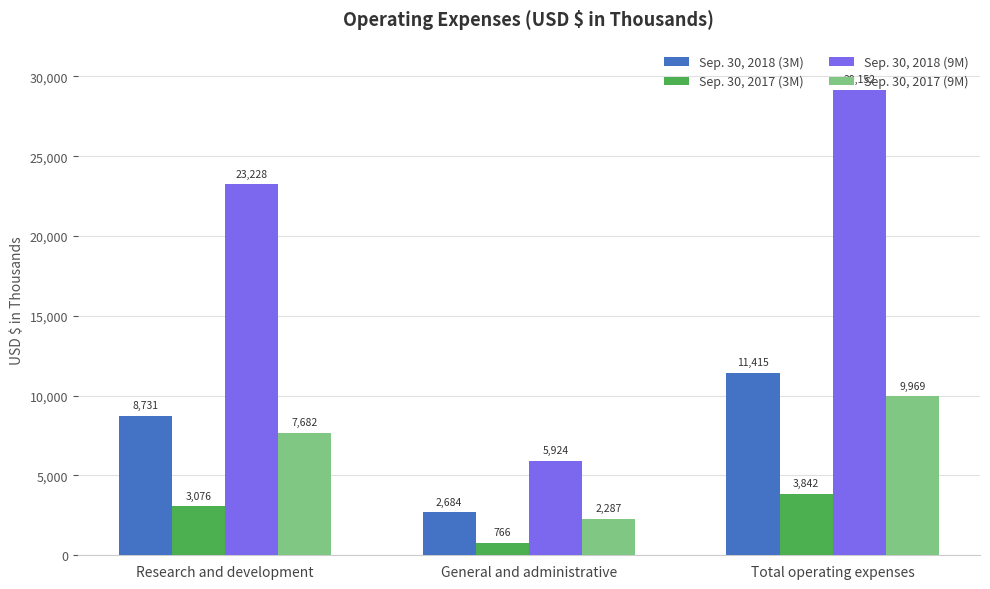

List the labels in order of Sep. 30, 2018 (3M) value, smallest first.

General and administrative, Research and development, Total operating expenses